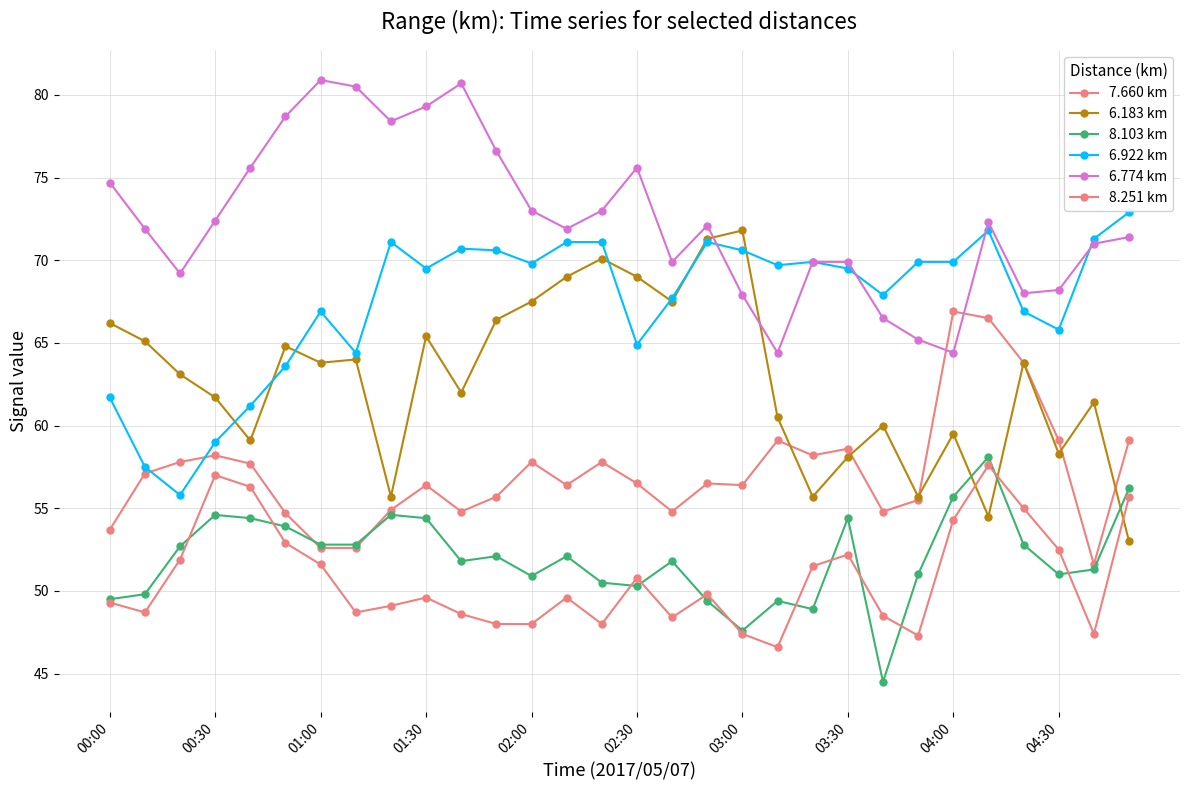

What is the difference between the second highest and second lowest values in the 7.660 km series?

13.9